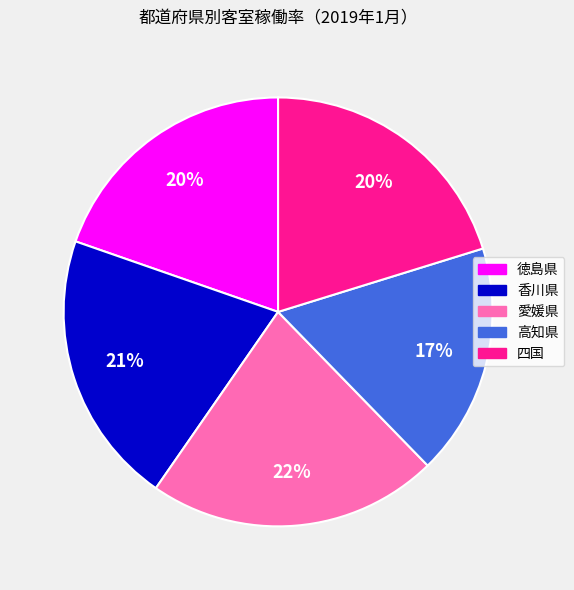

To the nearest percent, what is the difference between the 四国 and 高知県 slice percentages?

3%